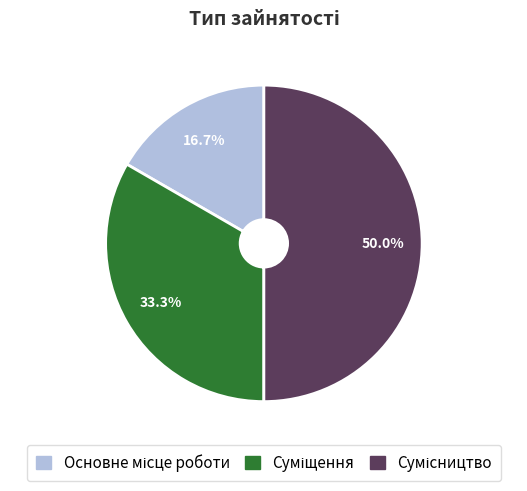

Which category has the biggest portion of the pie?

Сумісництво